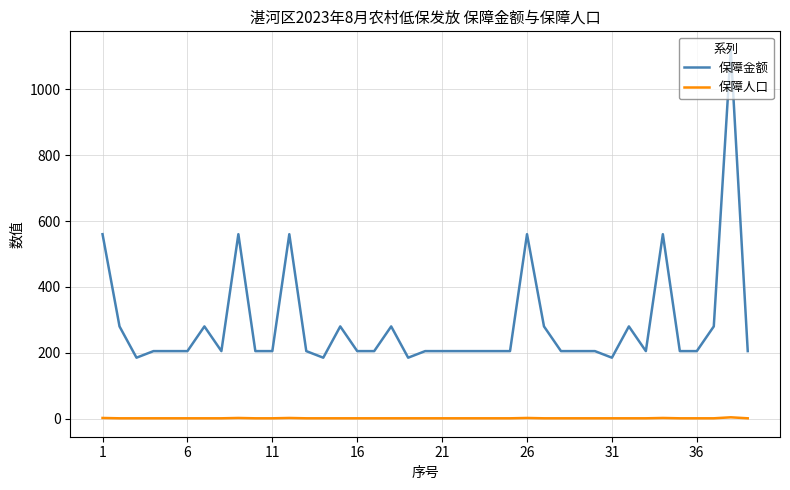

List the series in order of their peak value, highest first.

保障金额, 保障人口